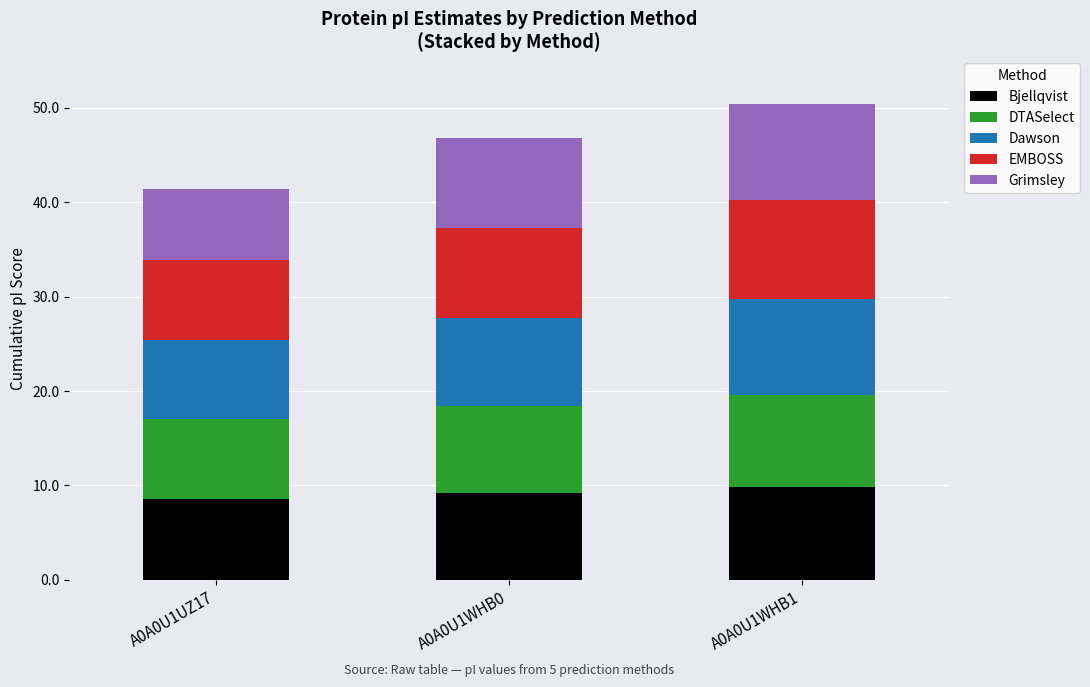

What is the lowest value of the Bjellqvist series?

8.6